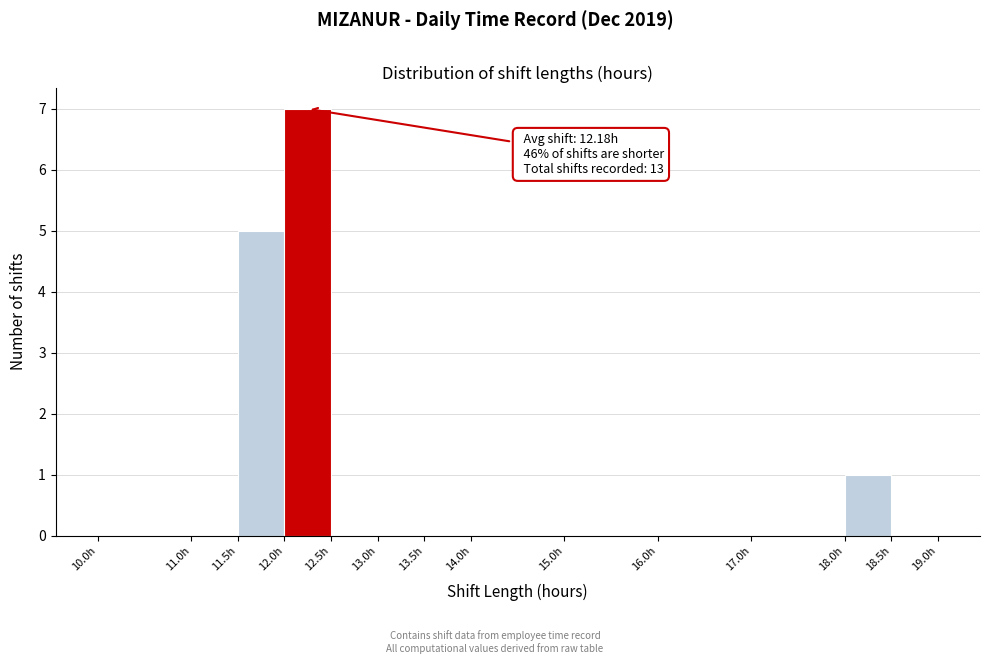

Which range on the x-axis has the tallest bar?

12.0 to 12.5